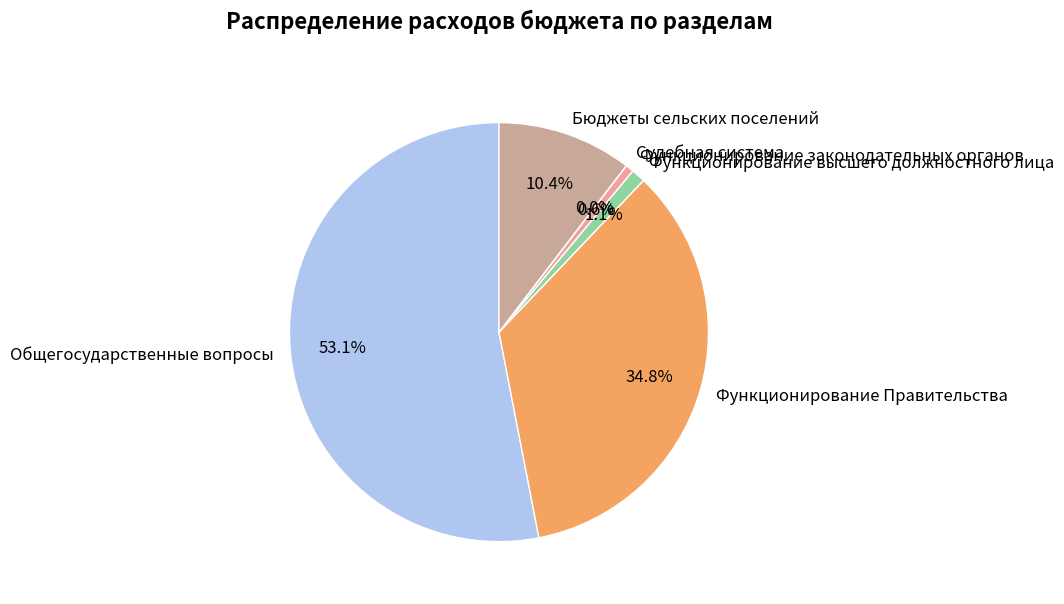

Which slice is the largest?

Общегосударственные вопросы